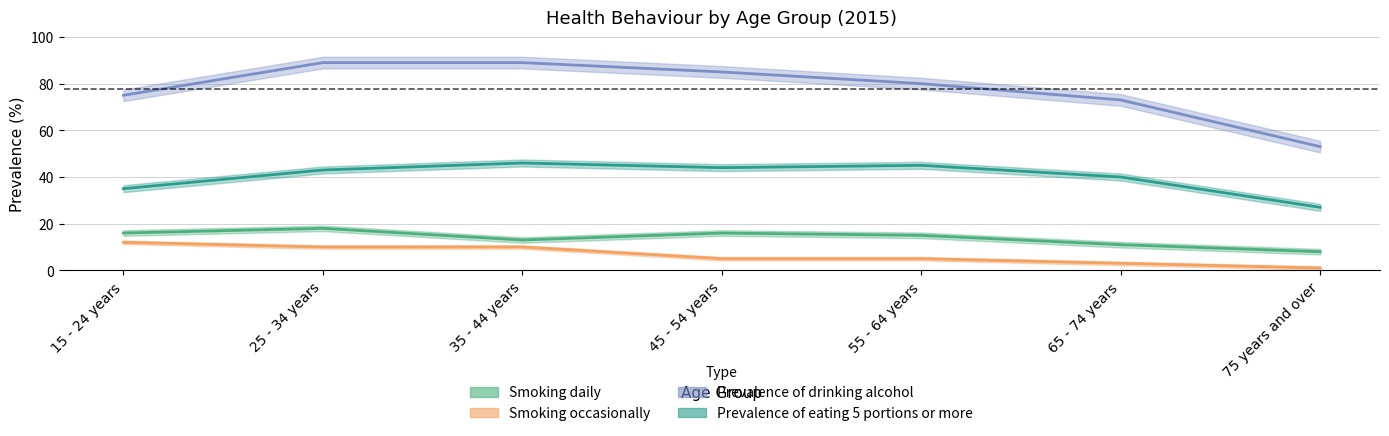

Rank the series at 65 - 74 years from highest to lowest value.

Prevalence of drinking alcohol, Prevalence of eating 5 portions or more, Smoking daily, Smoking occasionally